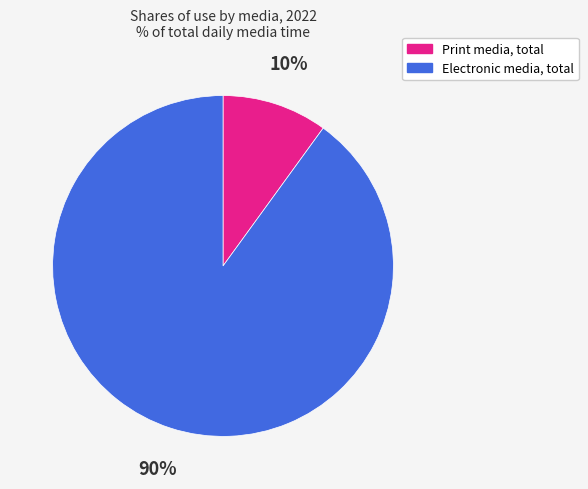

What is the largest slice in the pie chart?

Electronic media, total